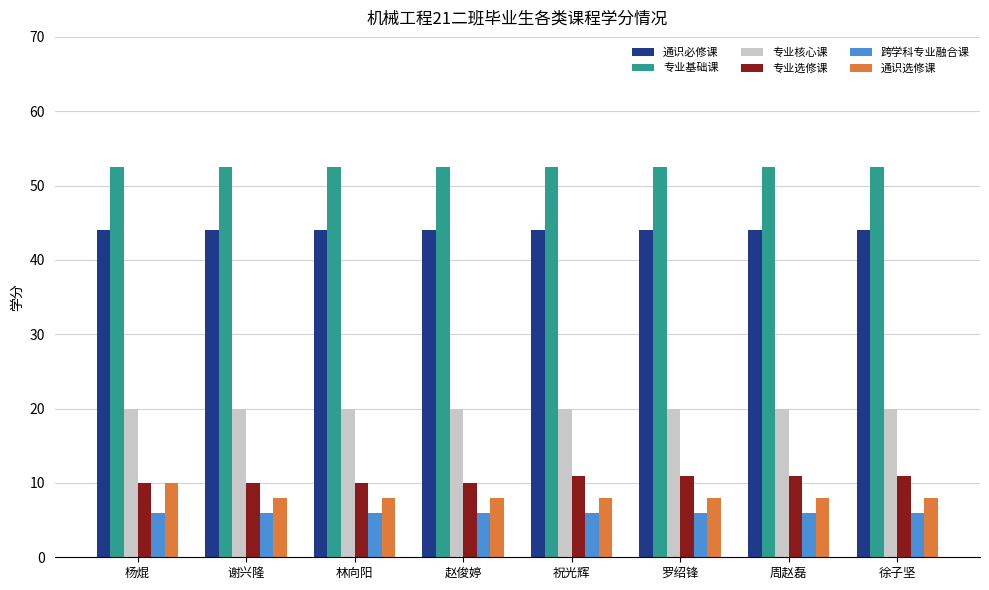

What is the highest value of the 专业基础课 series?

52.5